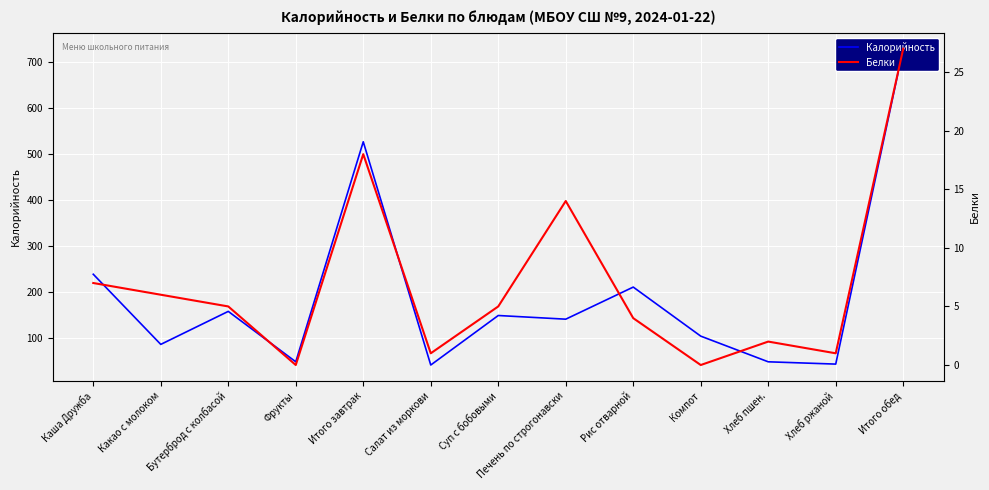

What is the approximate value of Калорийность at Салат из моркови, to the nearest 50?

50